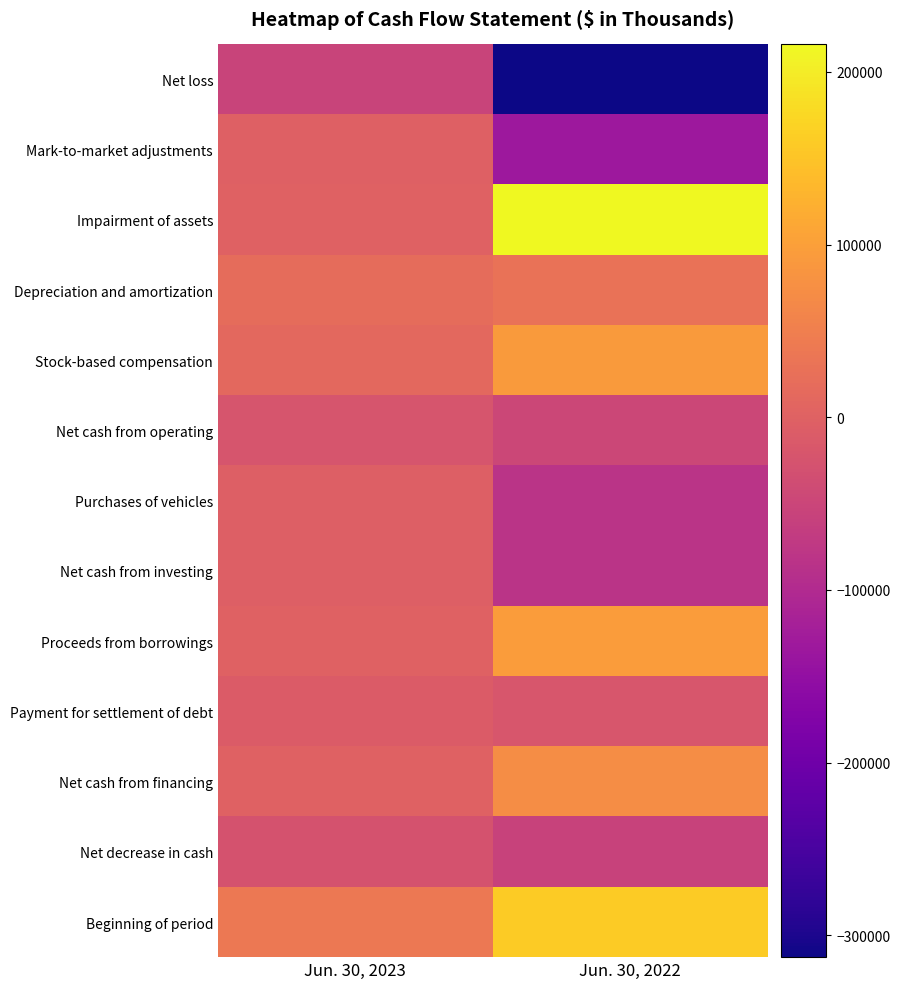

Which has a higher value, Jun. 30, 2023 or Jun. 30, 2022?

Jun. 30, 2023